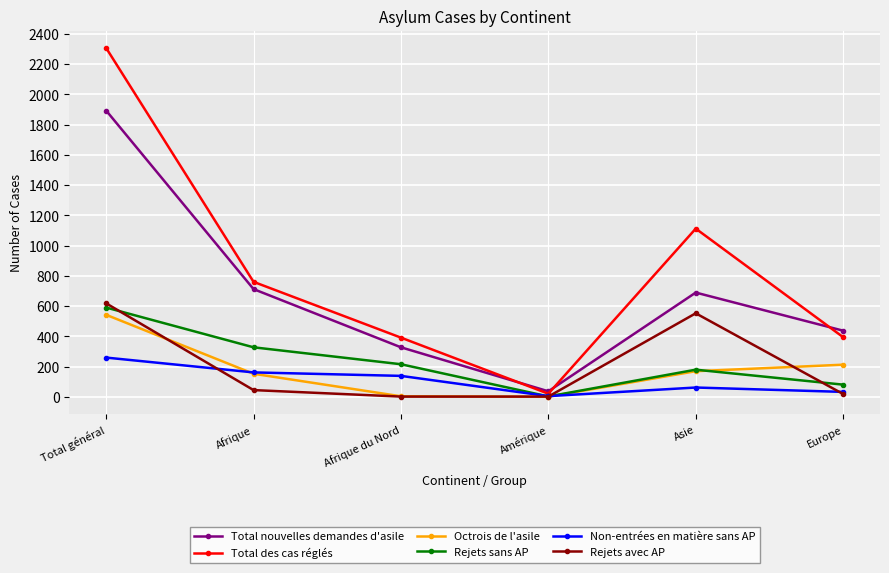

Which series has the widest spread of values?

Total des cas réglés